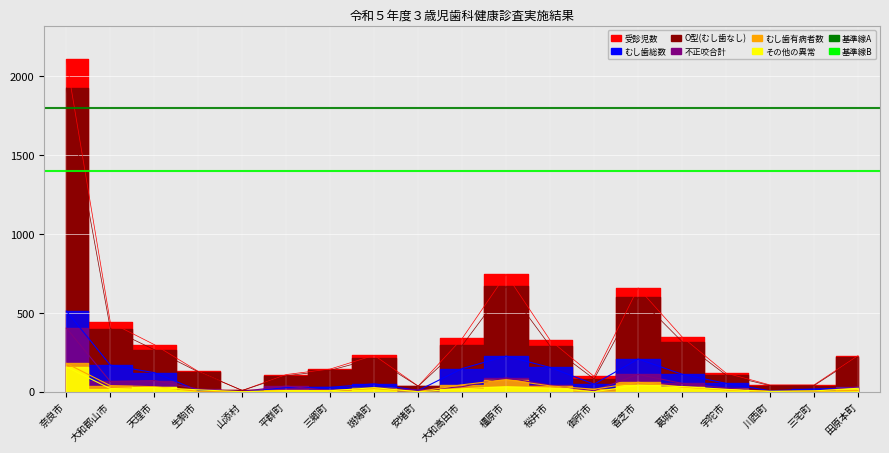

What is the maximum value for むし歯総数?

512